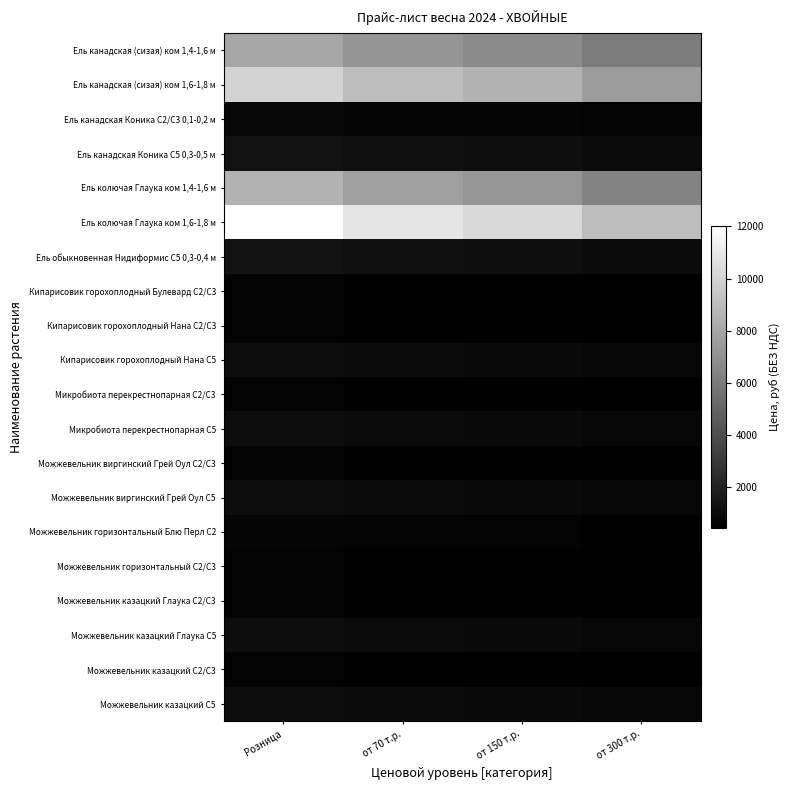

How many categories are shown in the chart?

4